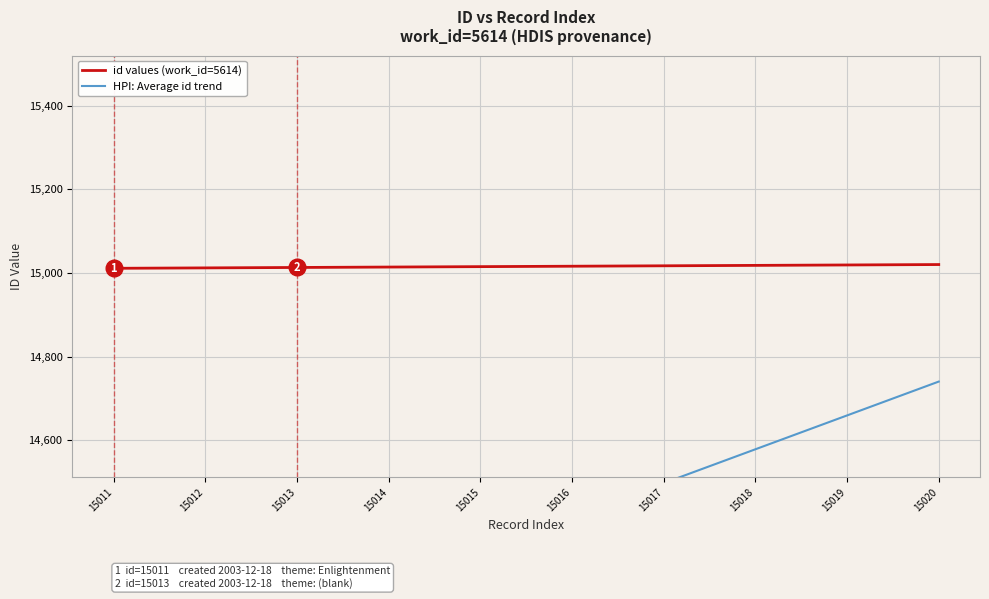

Reading right to left, what are all the values shown in this chart?

id values (work_id=5614): 15020=15020	15019=15019	15018=15018	15017=15017	15016=15016	15015=15015	15014=15014	15013=15013	15012=15012	15011=15011
HPI: Average id trend: 15020=14740	15019=14659	15018=14578	15017=14497	15016=14416	15015=14335	15014=14254	15013=14173	15012=14092	15011=14011